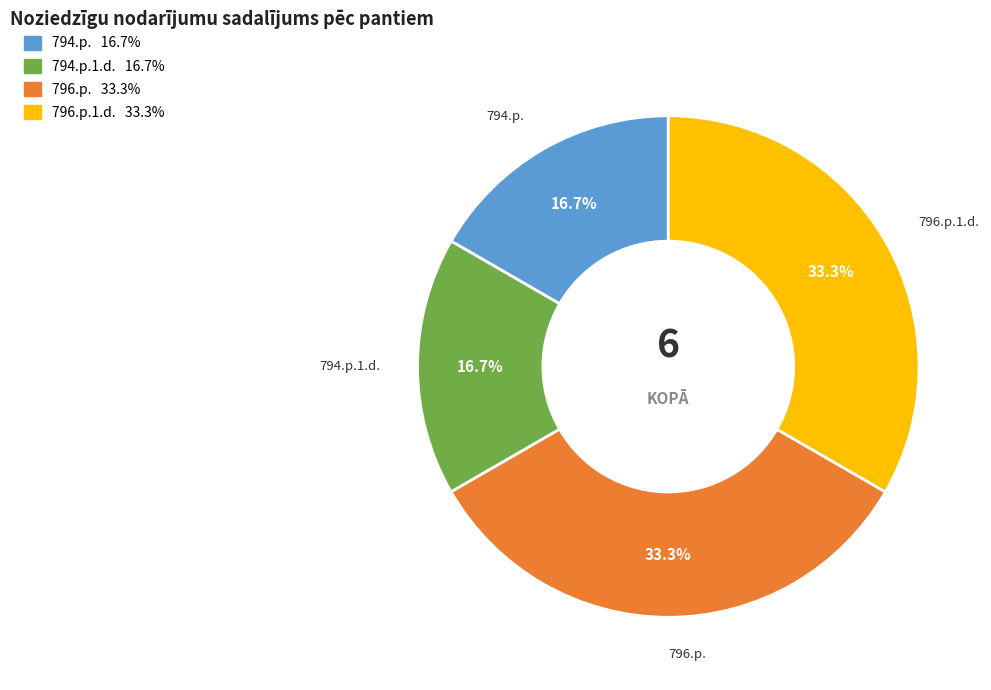

Does any single category account for the majority?

No